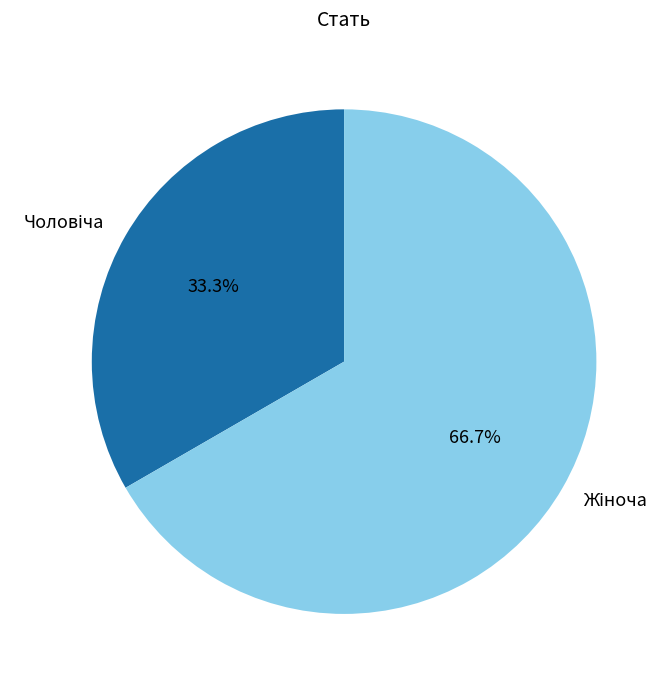

Is there any slice that represents more than half of the pie?

Yes